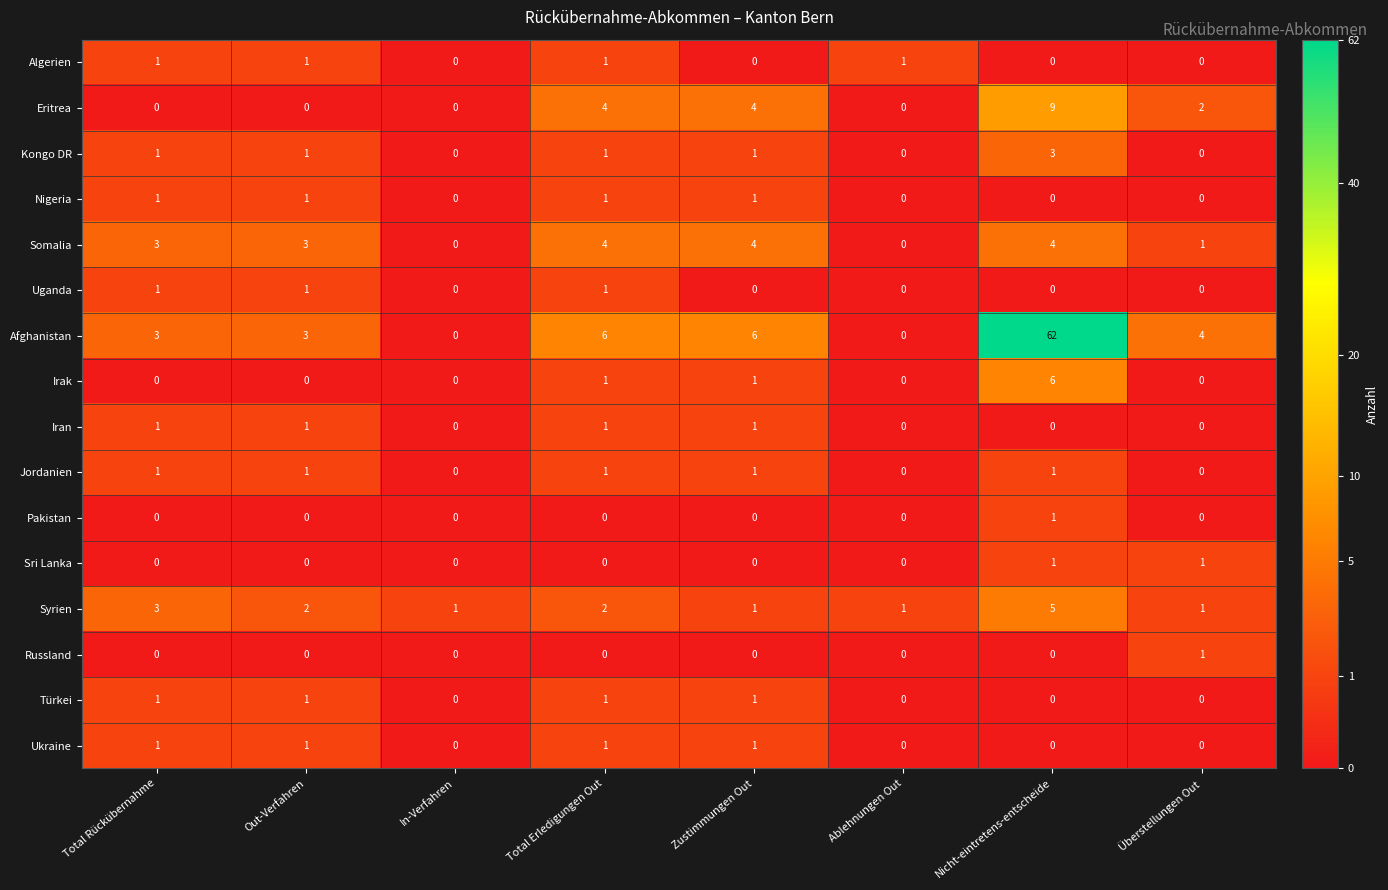

True or false: Jordanien has a value of 0 at Überstellungen Out.

True